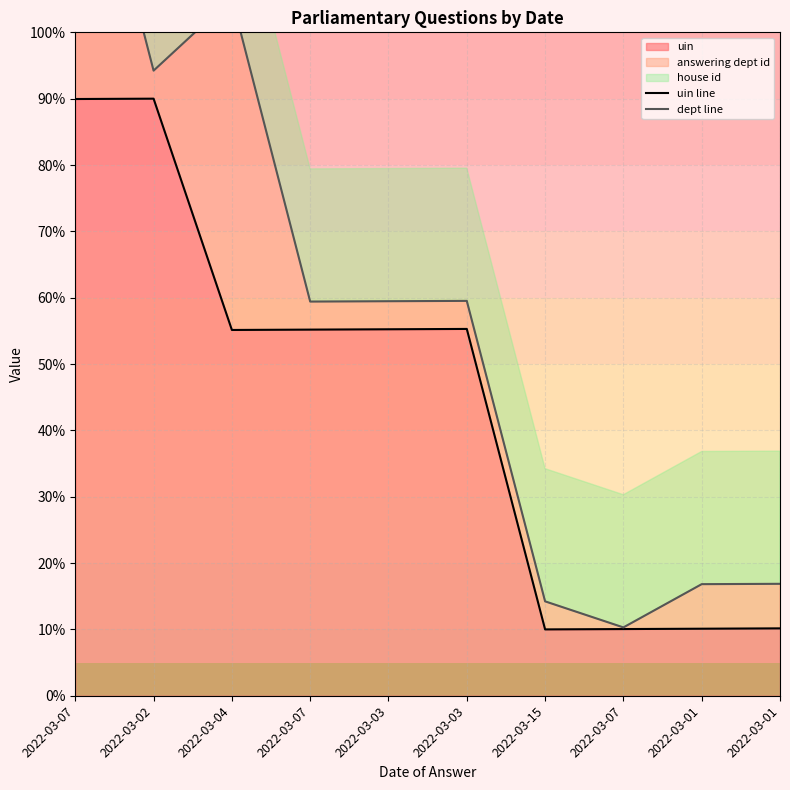

True or false: dept line and uin line intersect in this chart.

False